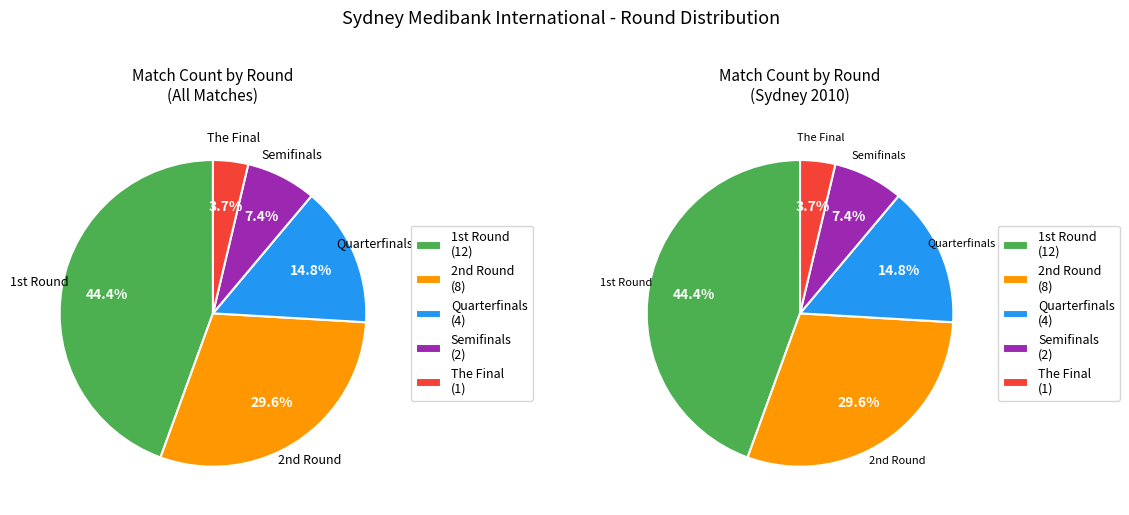

Count the number of slices in the pie.

5